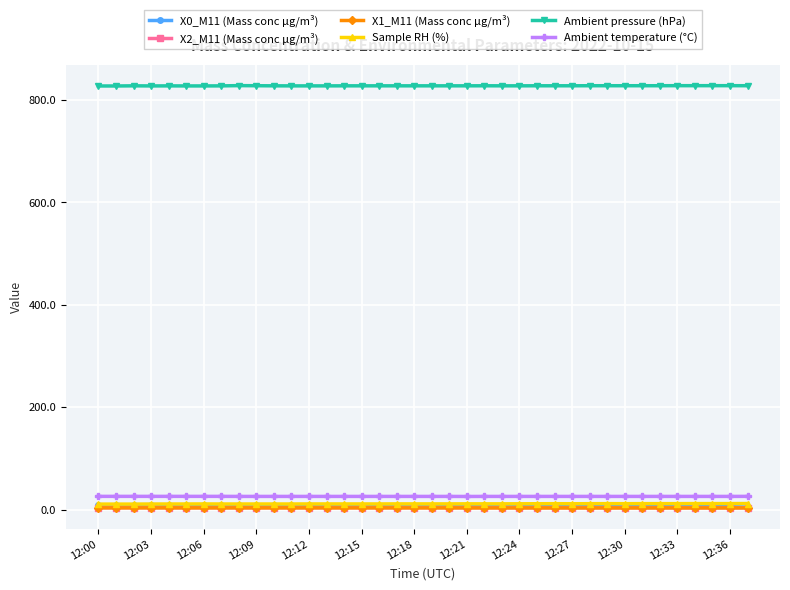

Which series has the largest total across all categories?

Ambient pressure (hPa)